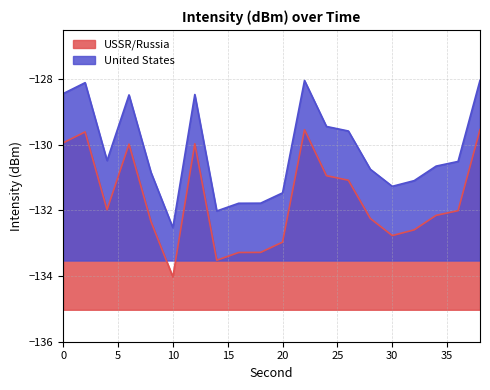

In United States, how many points are lower than both neighbors (excluding endpoints)?

4